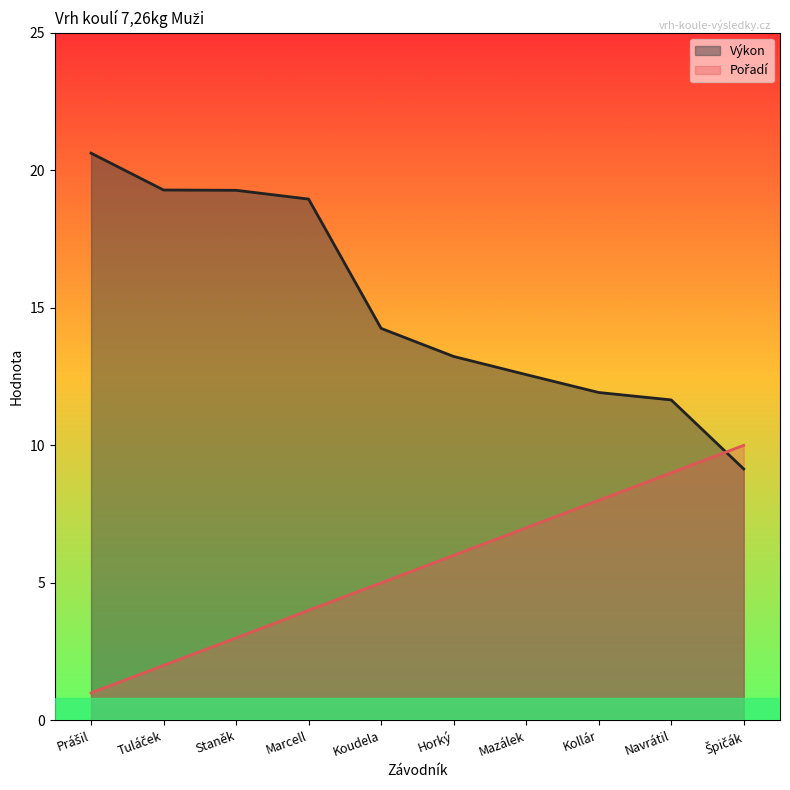

At which category is the sum across all series the highest?

Marcell